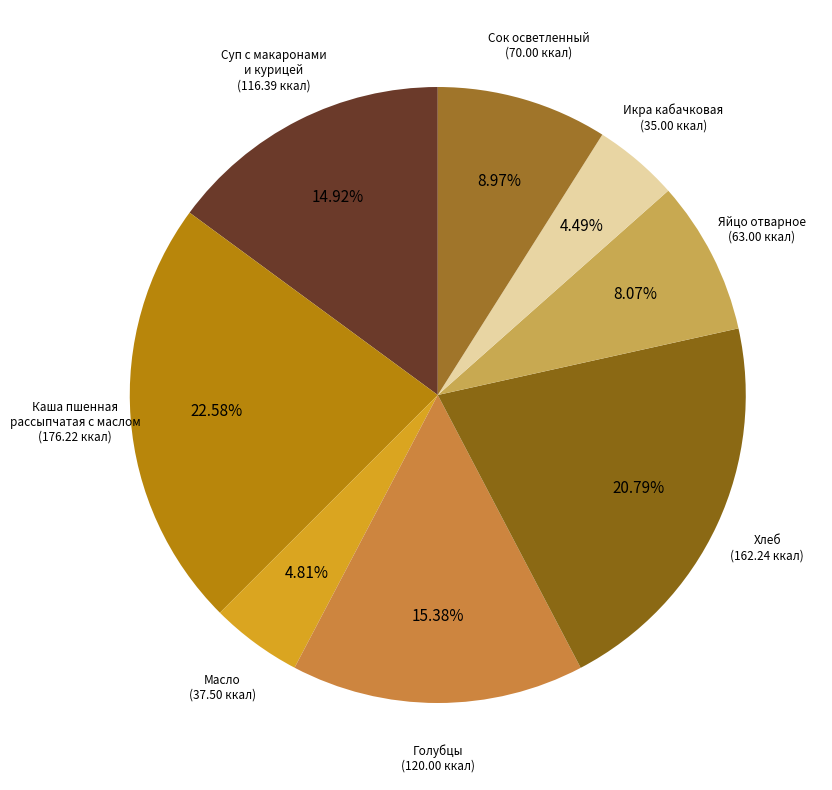

Count the number of slices in the pie.

8